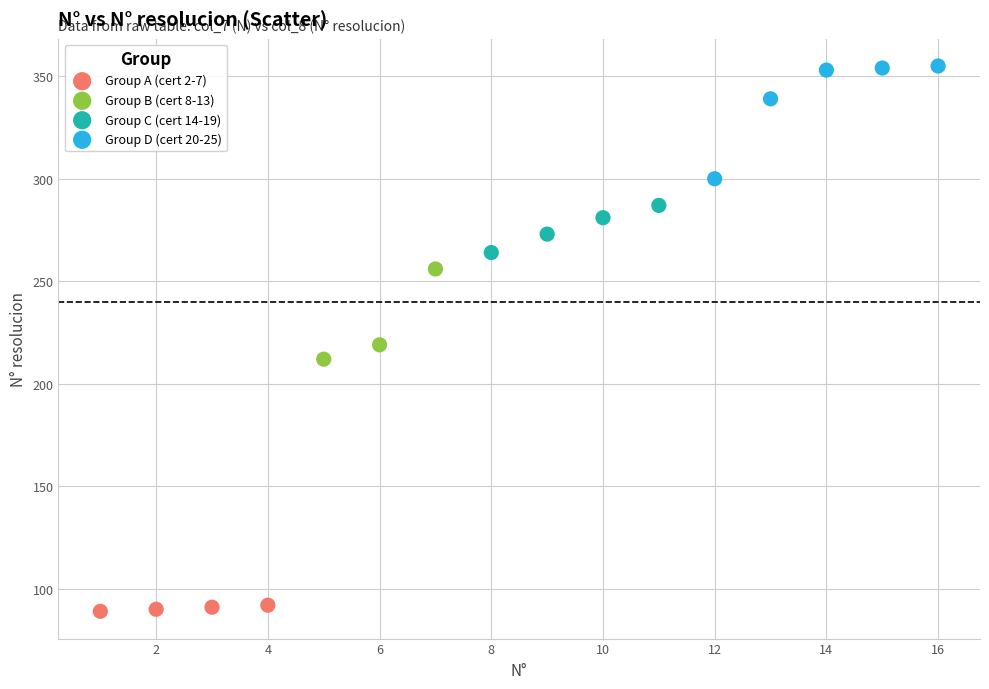

What are all the series names shown in the legend?

Group A (cert 2-7), Group B (cert 8-13), Group C (cert 14-19), Group D (cert 20-25)